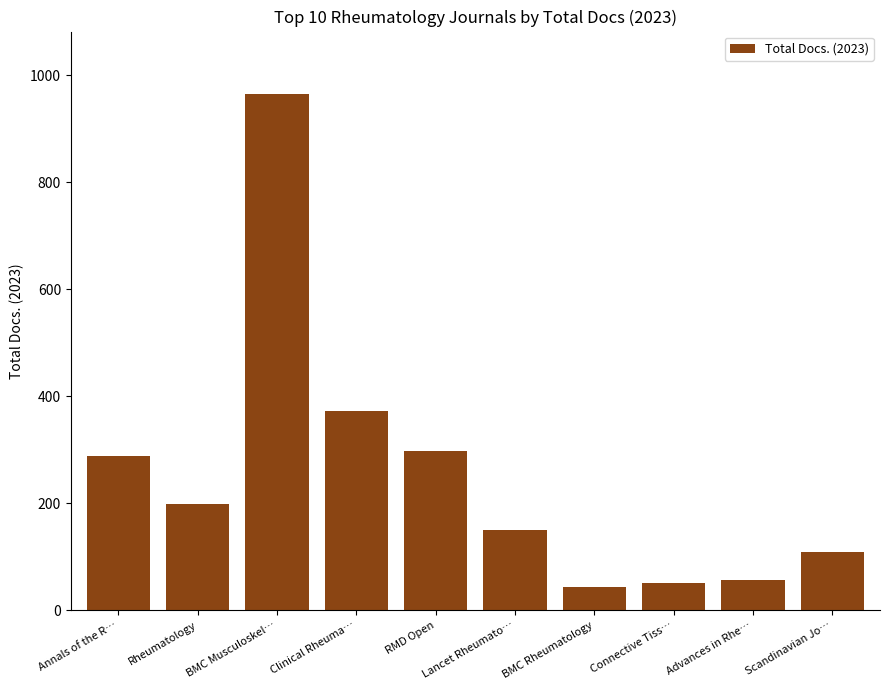

How many series are shown in this chart?

1